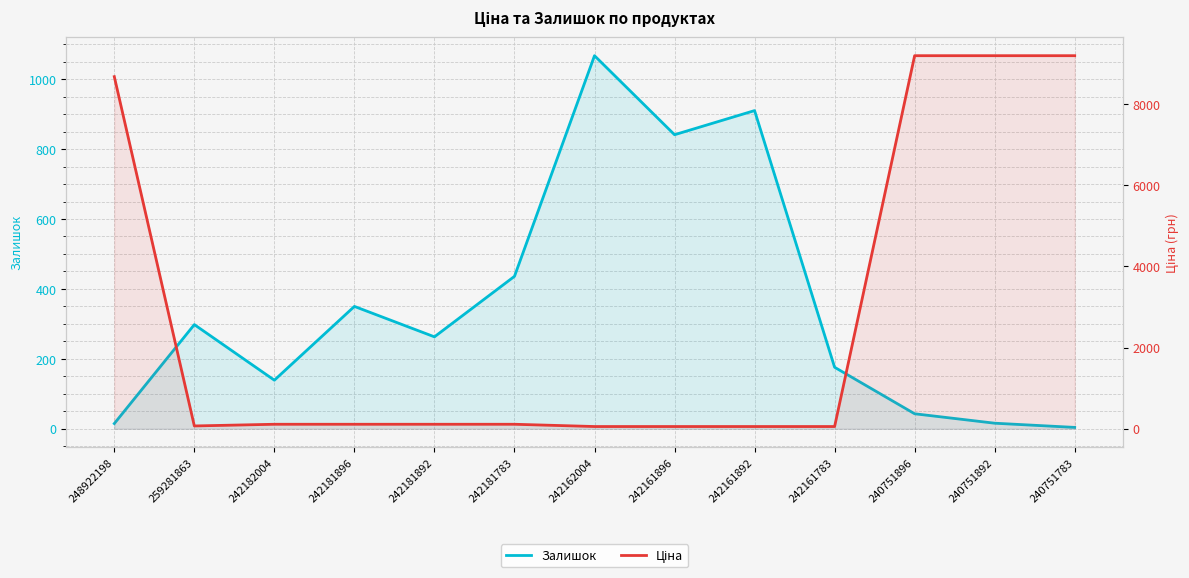

Read the Залишок value at 240751892.

16.0